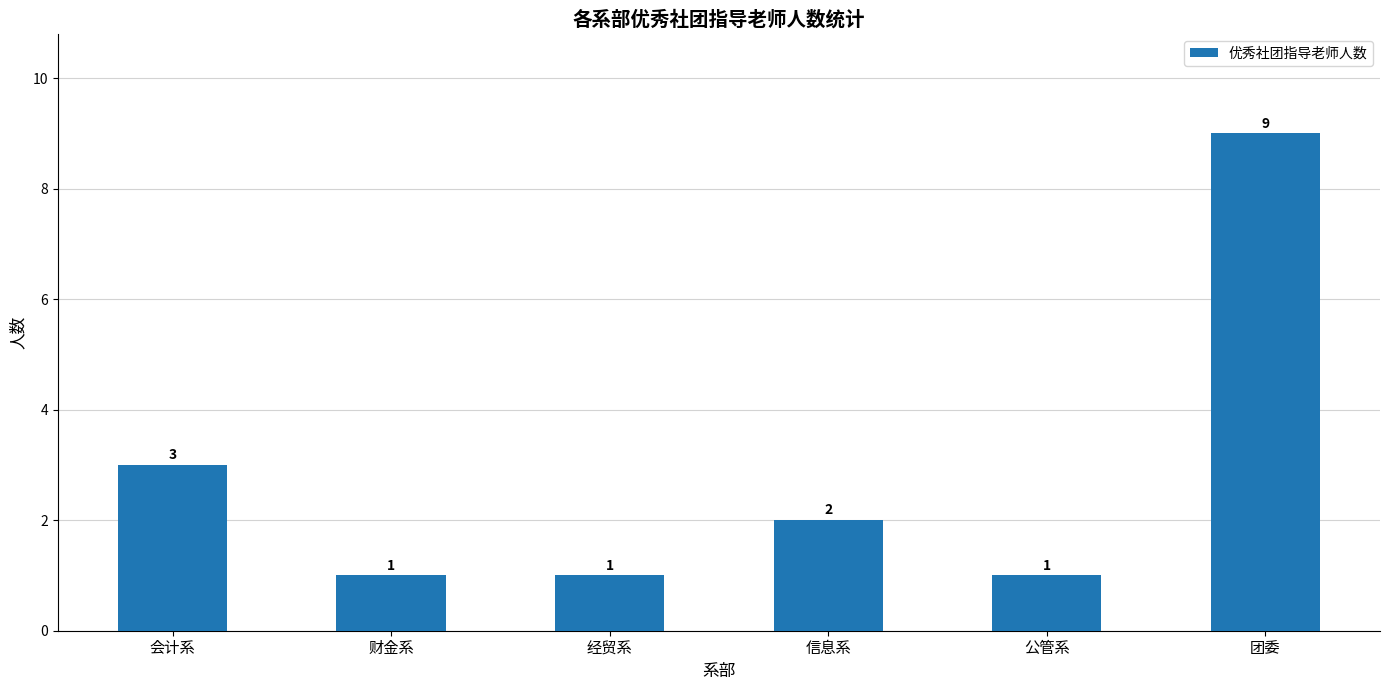

What is the difference between the second highest and second lowest values?

2